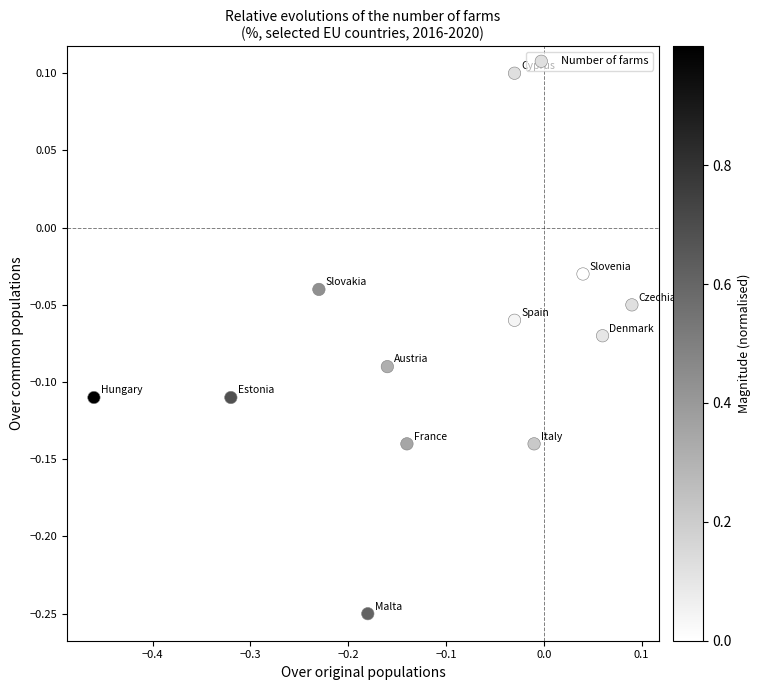

What is the range of X values (max minus min)?

0.6